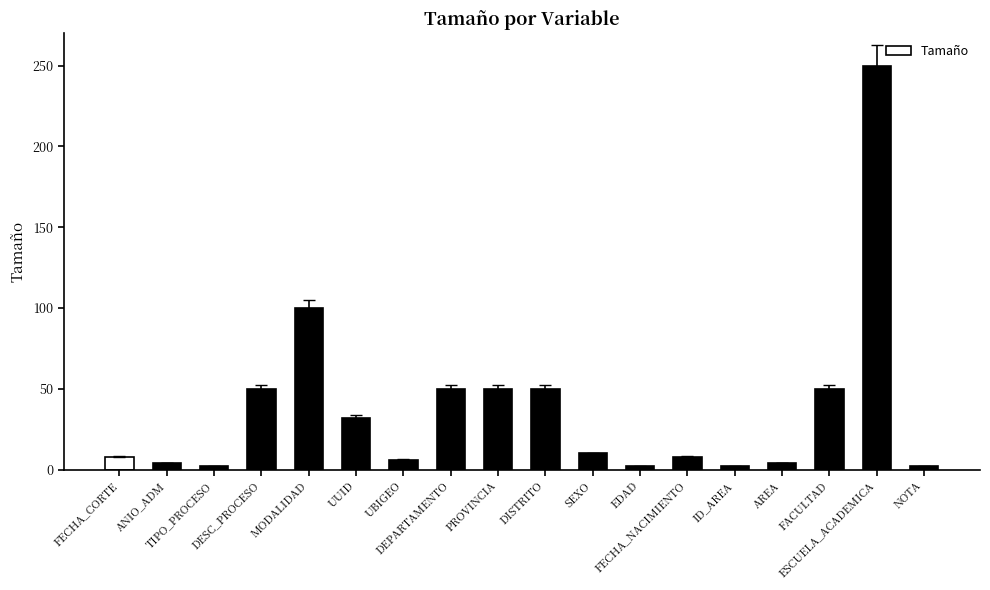

True or false: the data shows 2 at NOTA.

True